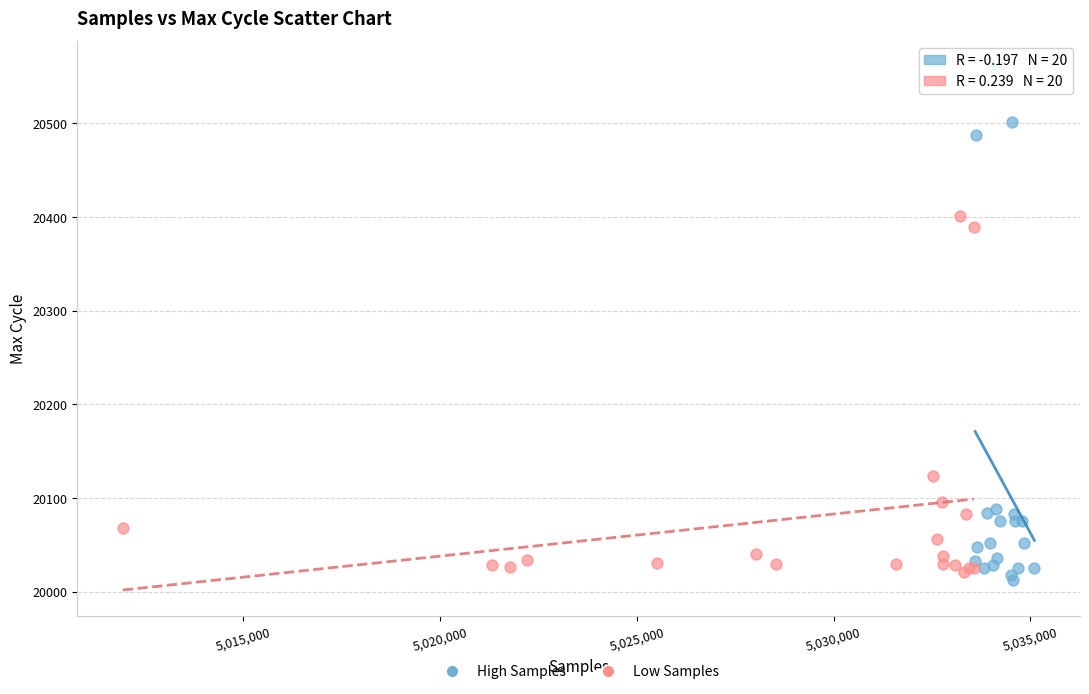

Which series has the widest spread of Y values?

High Samples